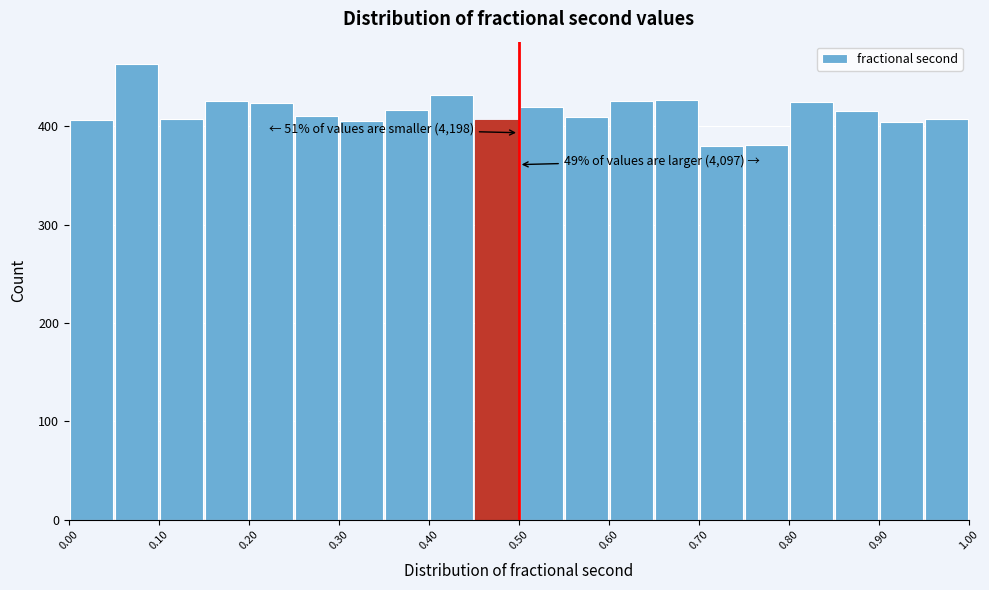

Over which range of the x-axis is the bar tallest?

0.05 to 0.10